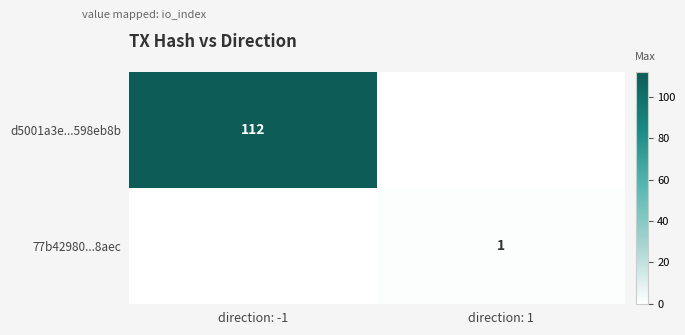

True or false: d5001a3e...598eb8b has a value of 170 at direction: -1.

False